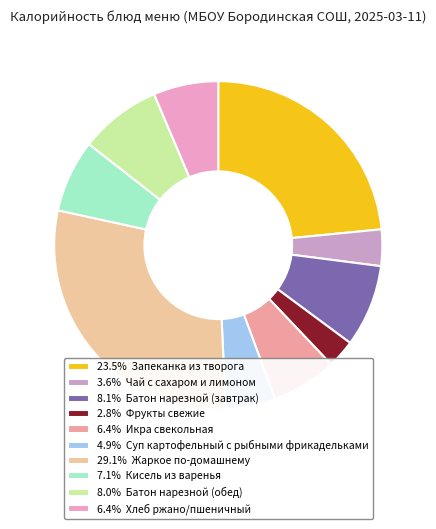

To the nearest percent, what is the difference between the largest and smallest slice percentages?

26%